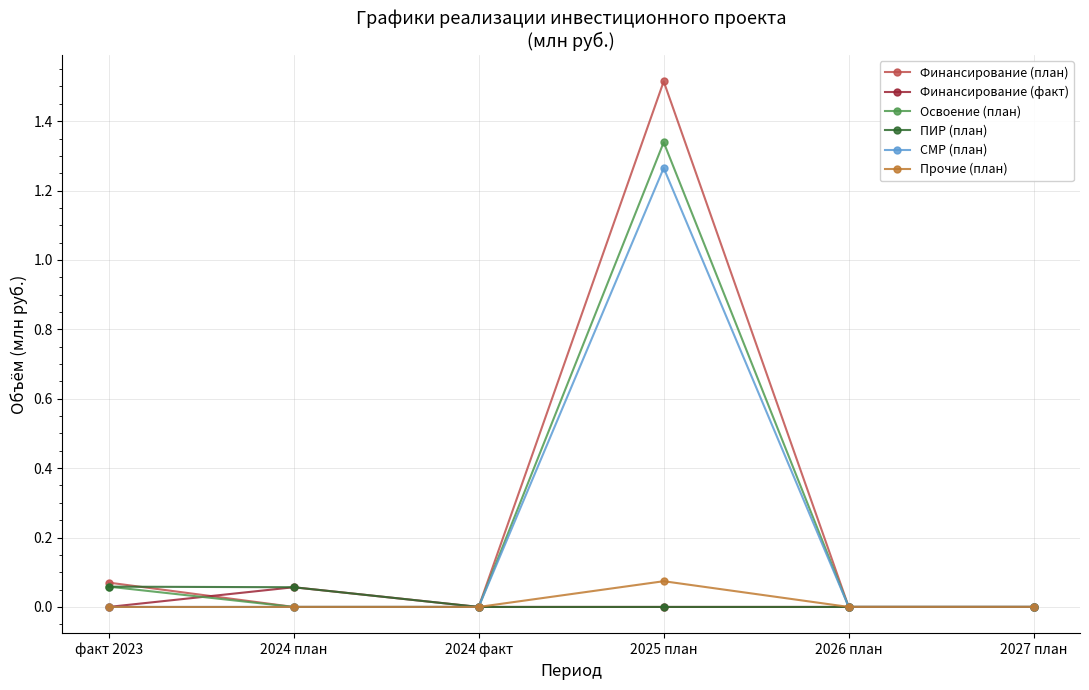

At which category is the sum across all series the highest?

2025 план